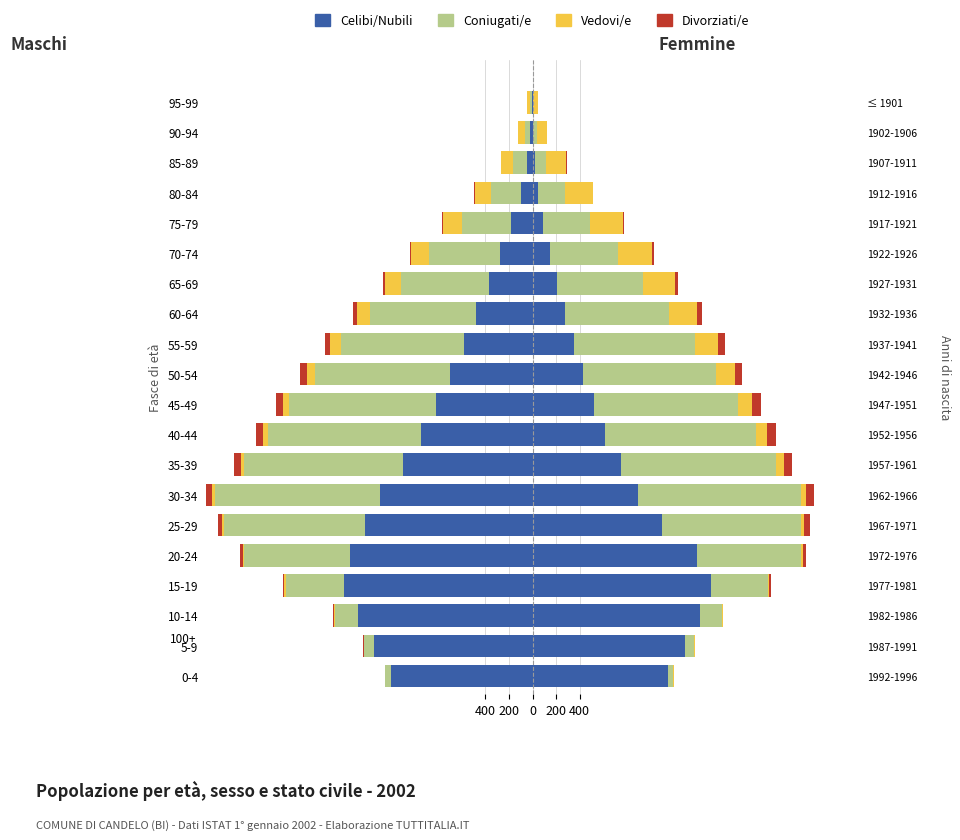

The Celibi/Nubili series shows -616 at 40-44. True or false?

False